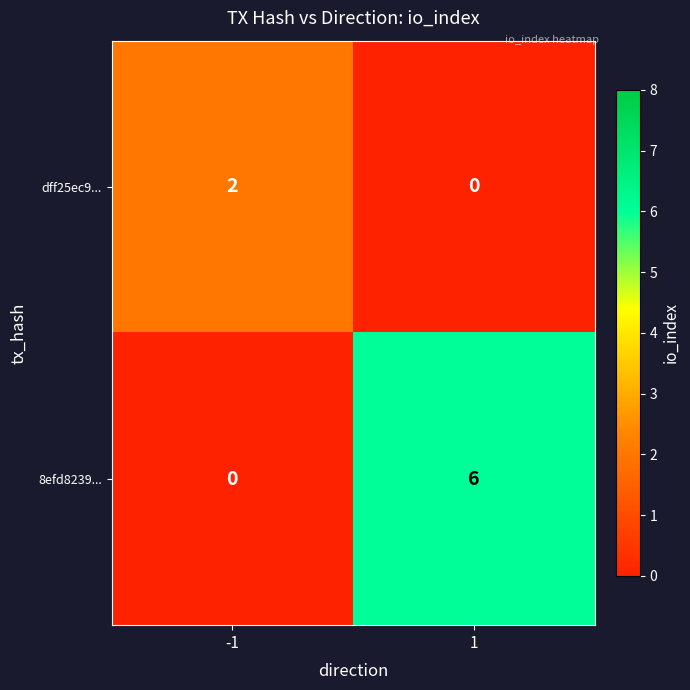

What is the maximum value shown in the chart?

6